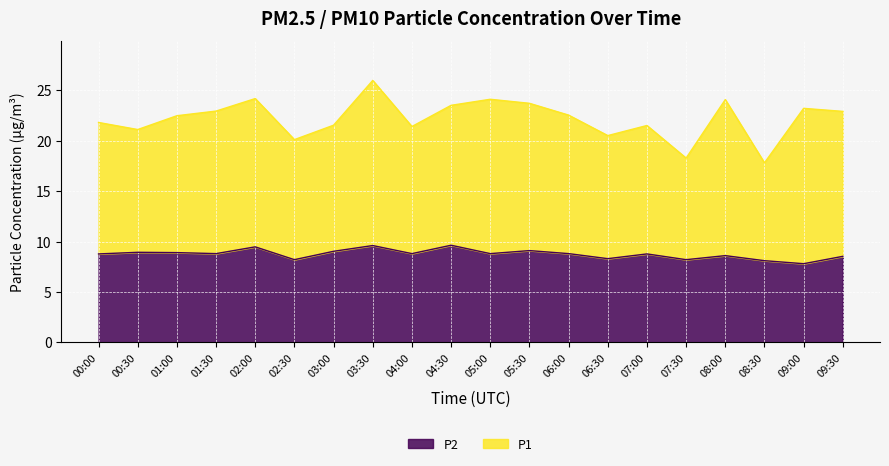

True or false: the data shows 9.5 at 02:00.

True